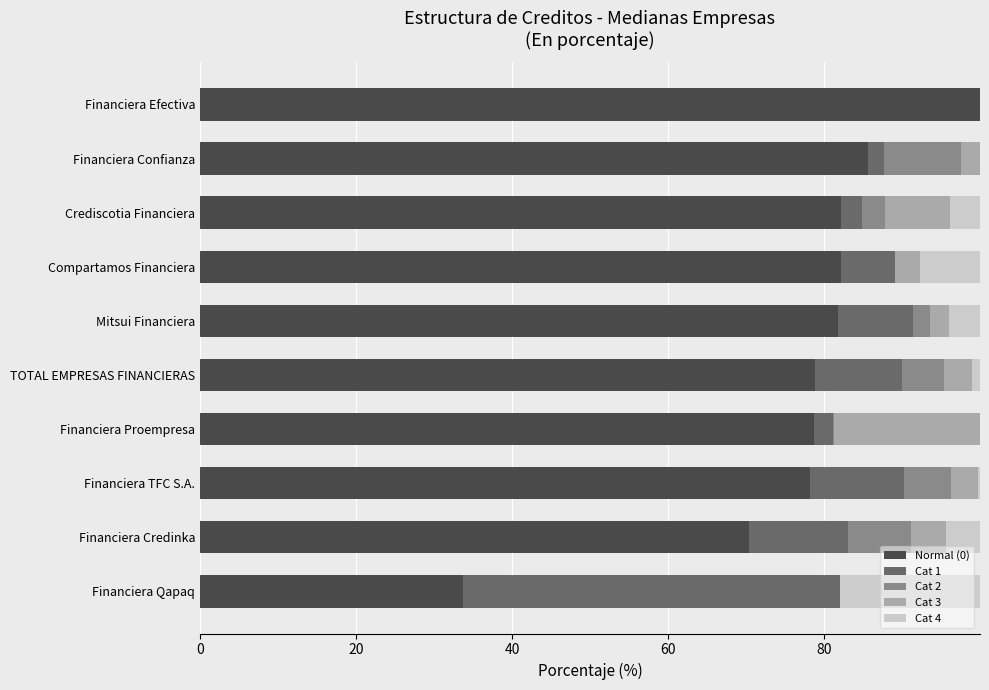

Is it true that Normal (0) equals 82.2 at Compartamos Financiera?

True